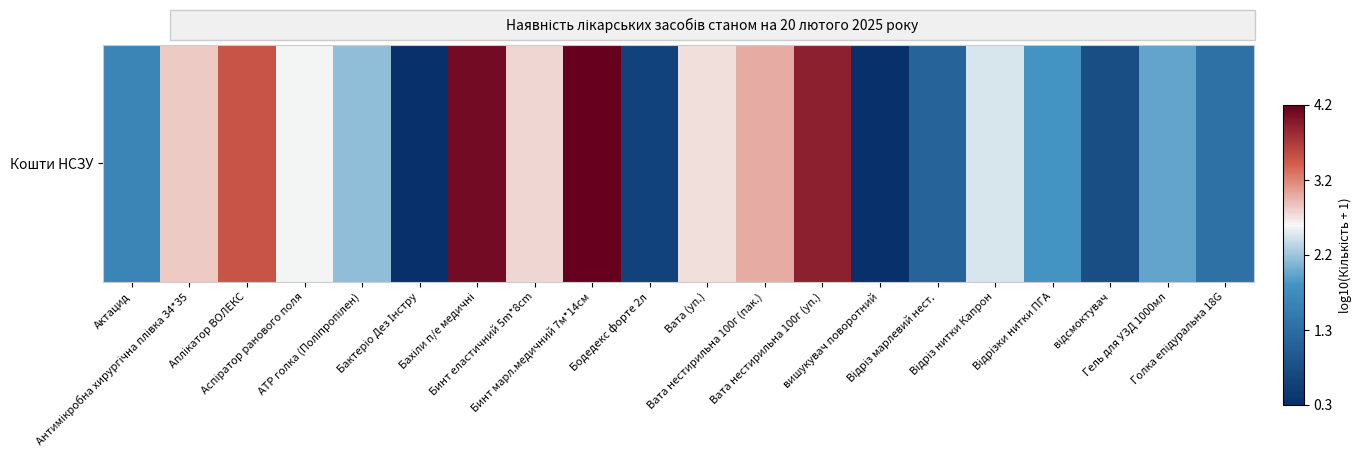

What is the greatest value displayed?

4.2